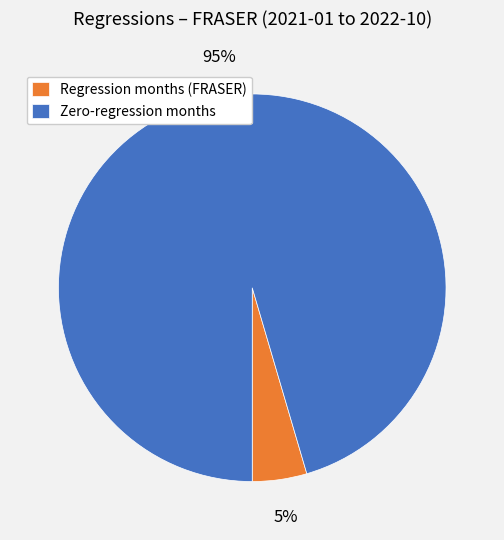

Is there a majority slice in this chart?

Yes